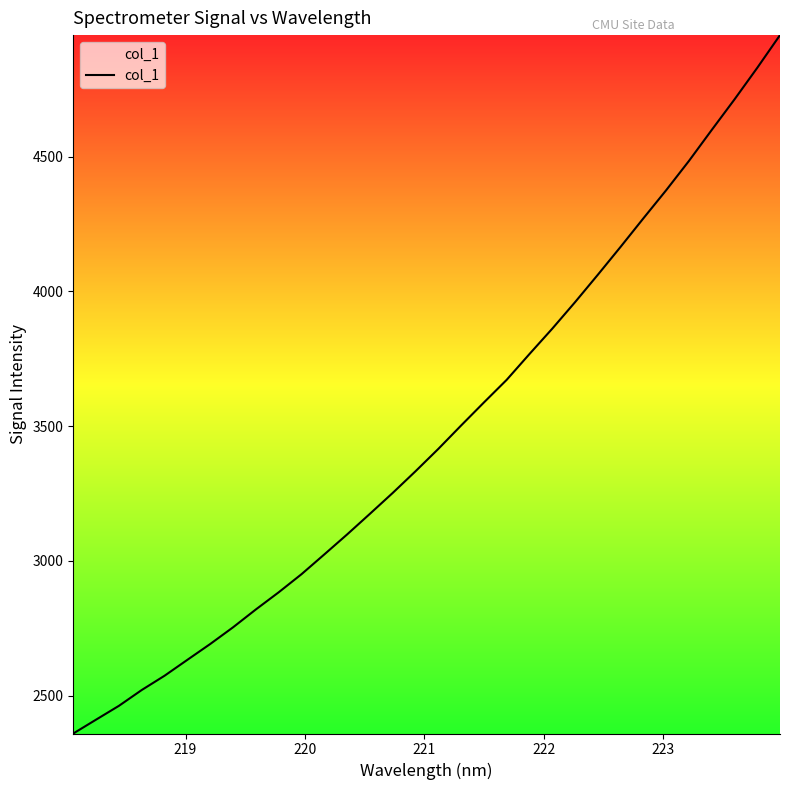

What is the smallest value displayed?

2360.1